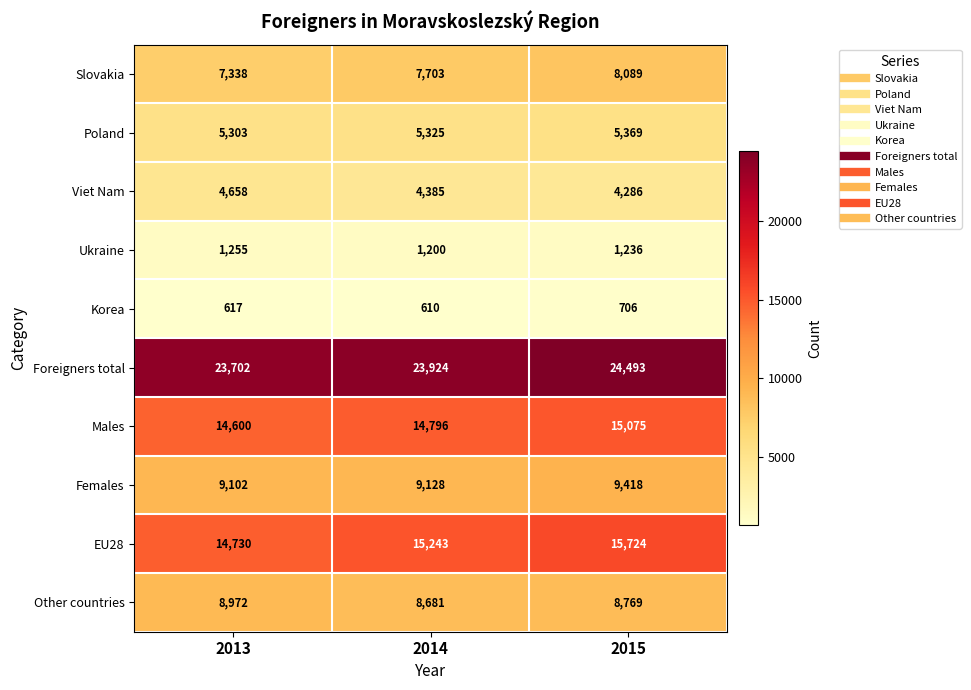

At which category is the sum across all series the highest?

2015